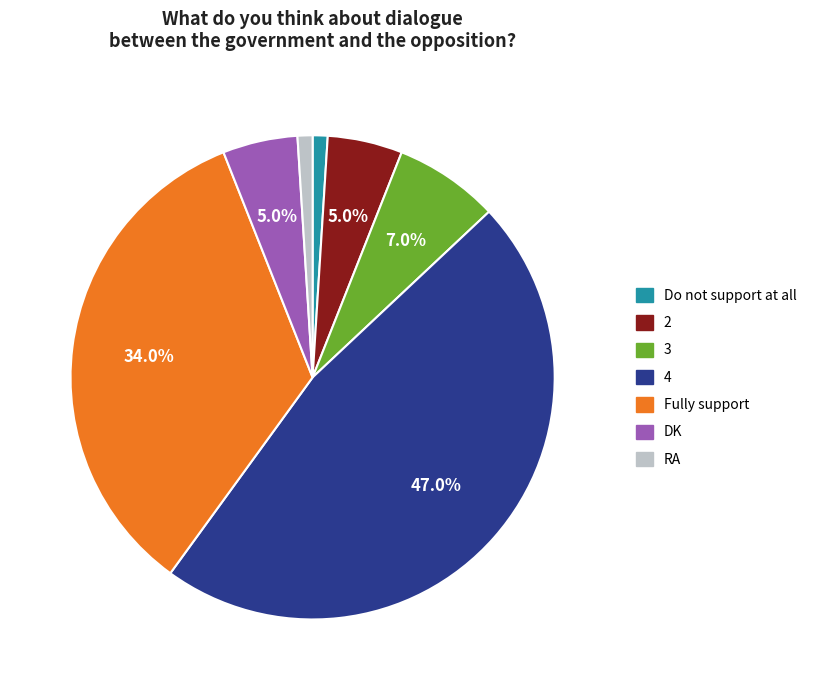

Count the number of slices in the pie.

7